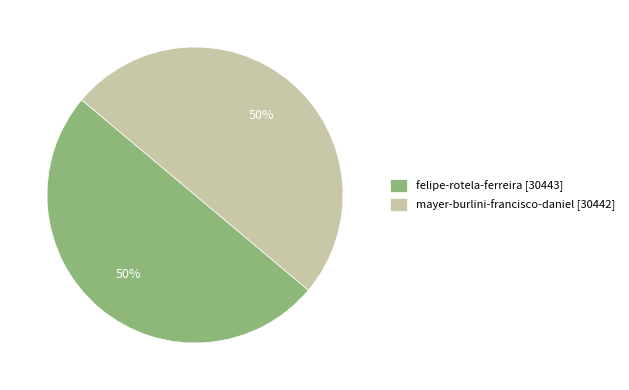

The felipe-rotela-ferreira [30443] slice represents 57% of the pie. True or false?

False